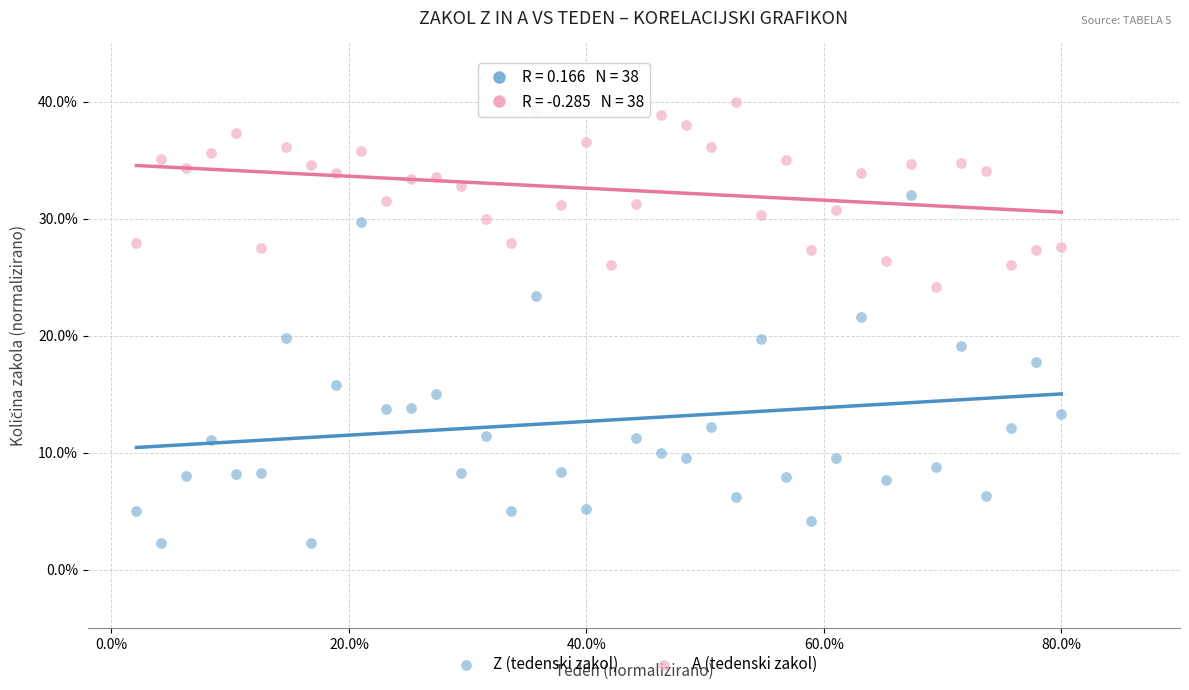

Which series reaches the minimum Y coordinate?

Z (tedenski zakol)